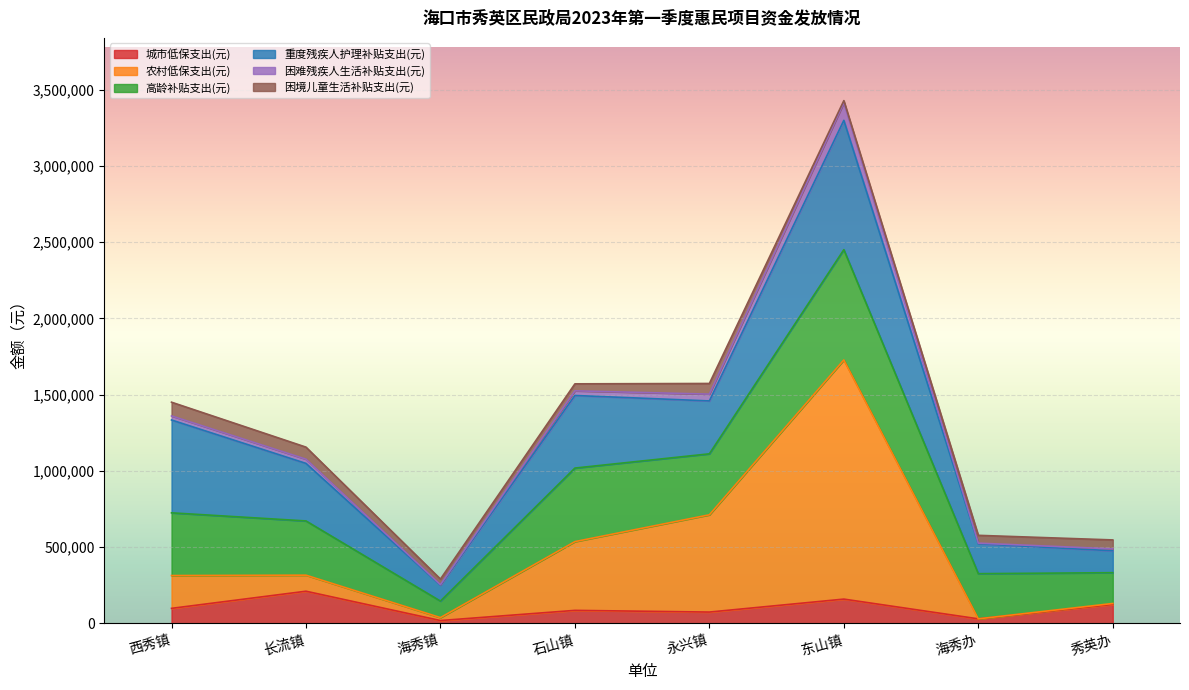

In 困难残疾人生活补贴支出(元), how many points are lower than both neighbors (excluding endpoints)?

2